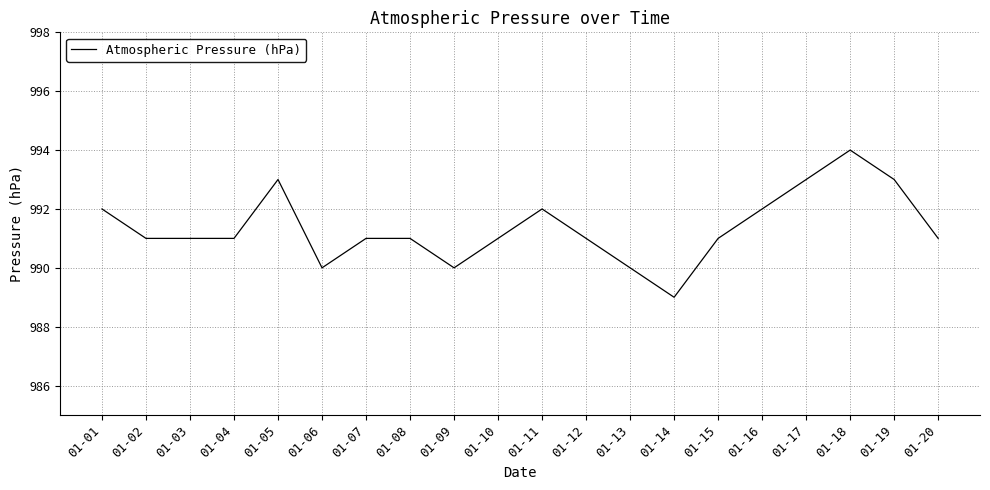

Which label corresponds to the smallest value in the chart?

01-14